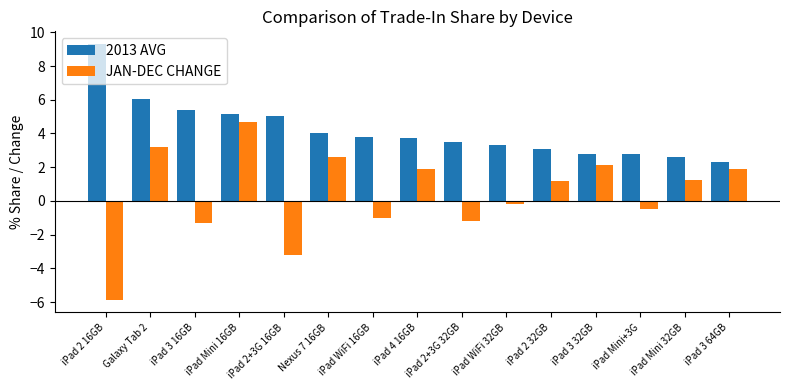

At which category is the sum across all series the highest?

iPad Mini 16GB